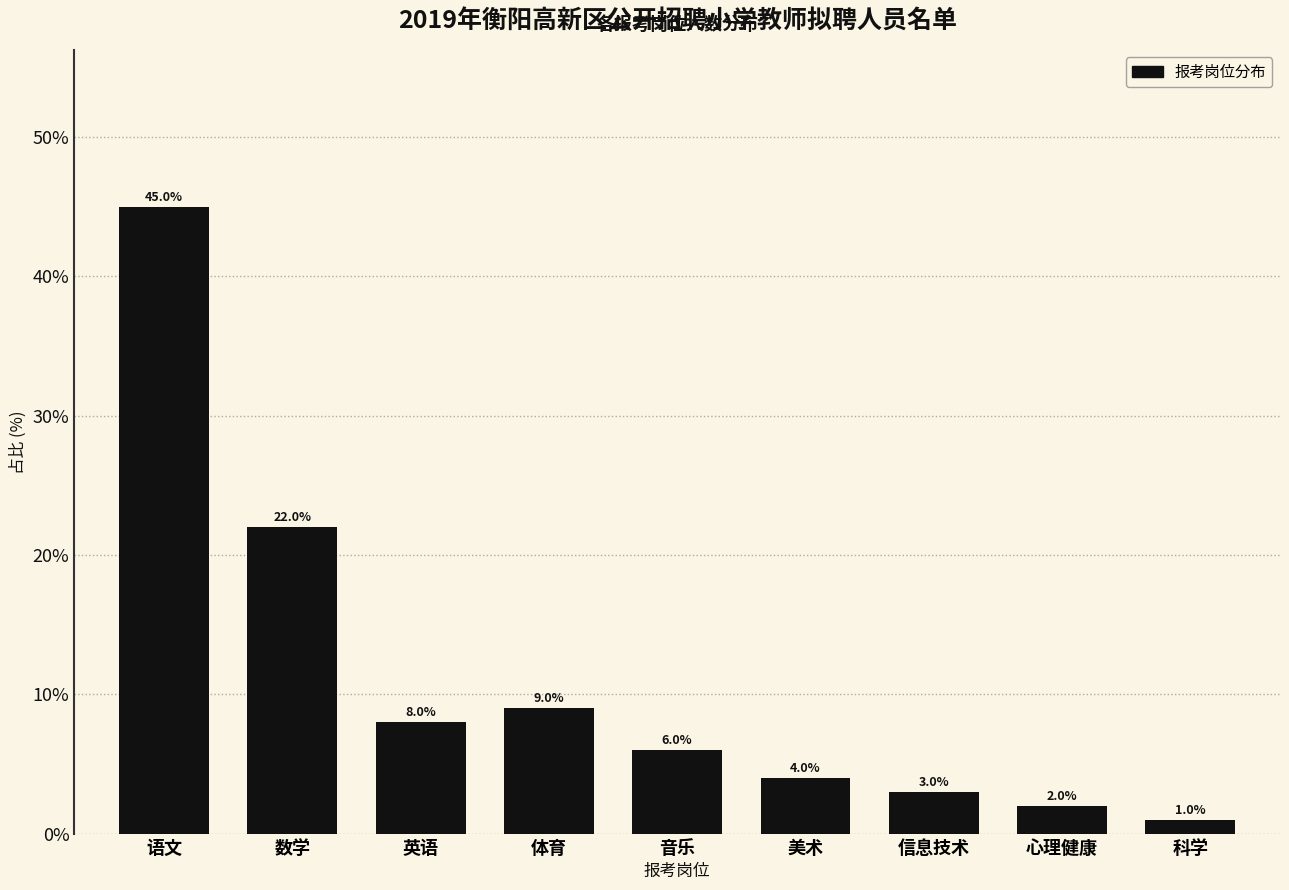

Reading right to left, list all the values displayed in this chart.

科学=1	心理健康=2	信息技术=3	美术=4	音乐=6	体育=9	英语=8	数学=22	语文=45